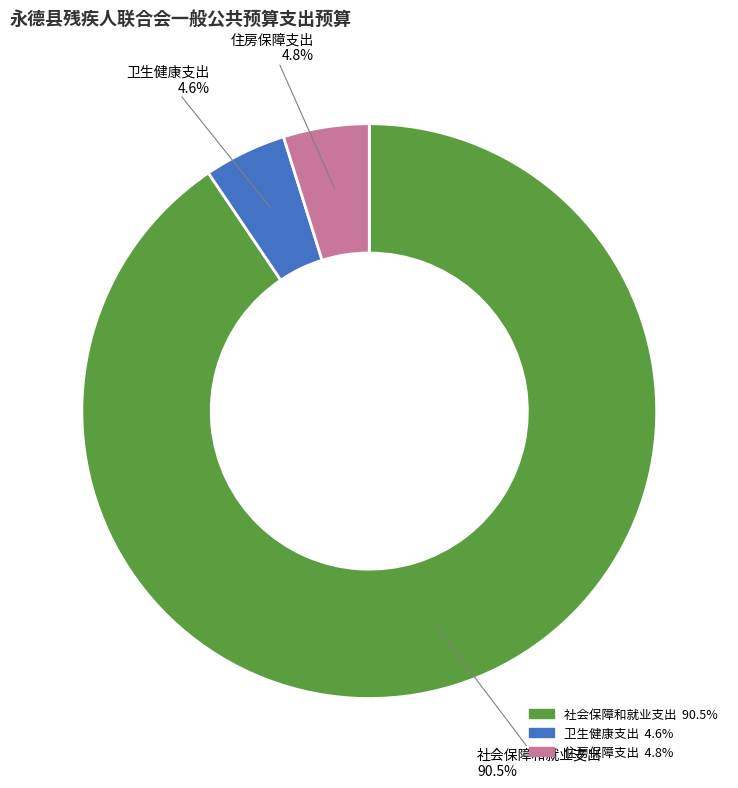

To the nearest percent, what portion does 住房保障支出 represent?

5%